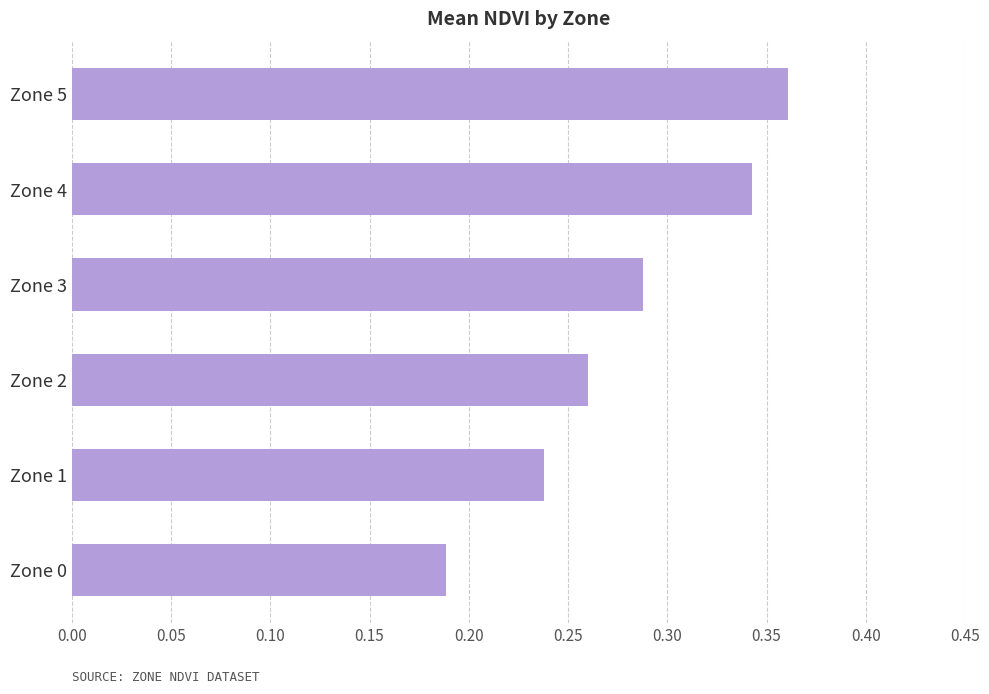

At which label is the value closest to 0?

Zone 0